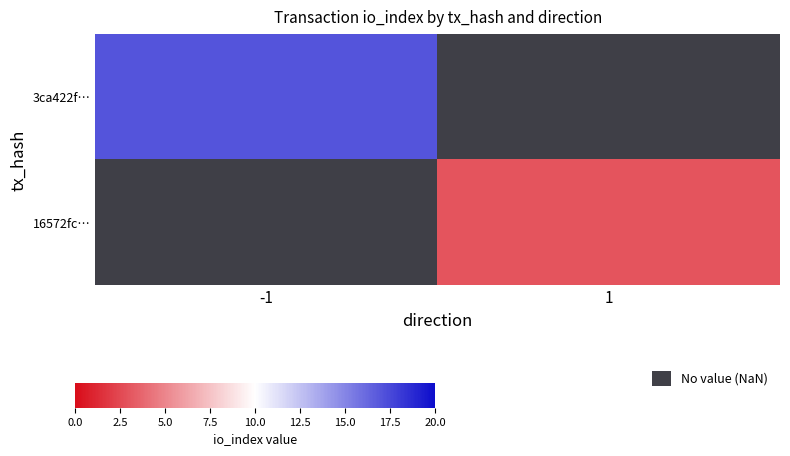

At how many categories does at least one series exceed 4?

1